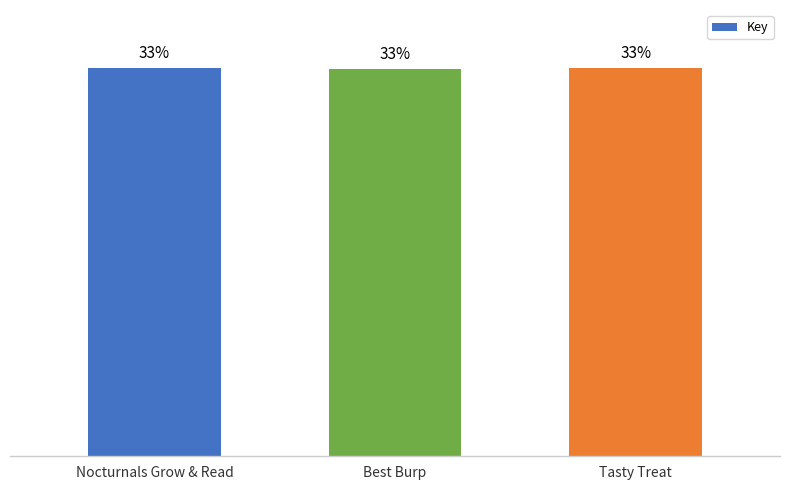

The value at Nocturnals Grow & Read is 344499306. True or false?

False